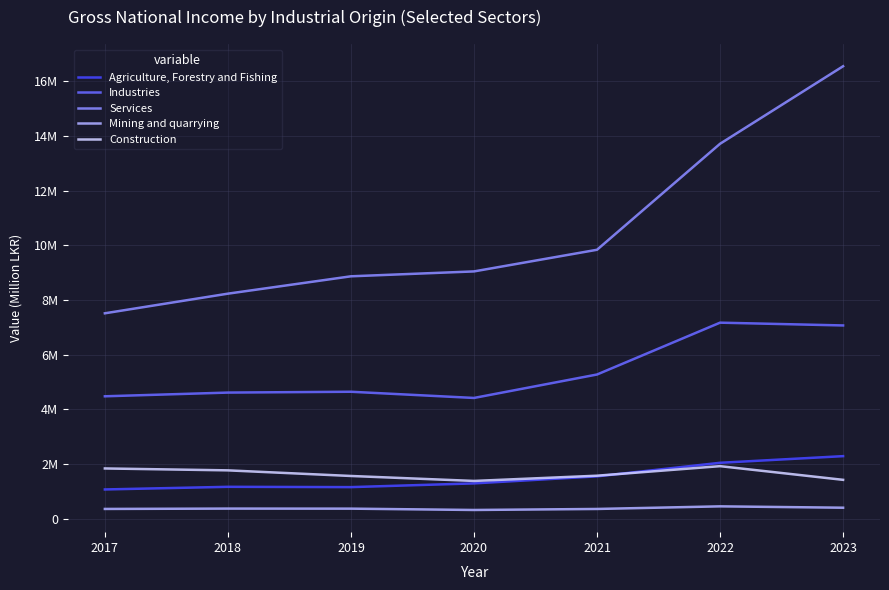

Does the chart display data point markers on the line(s)?

No